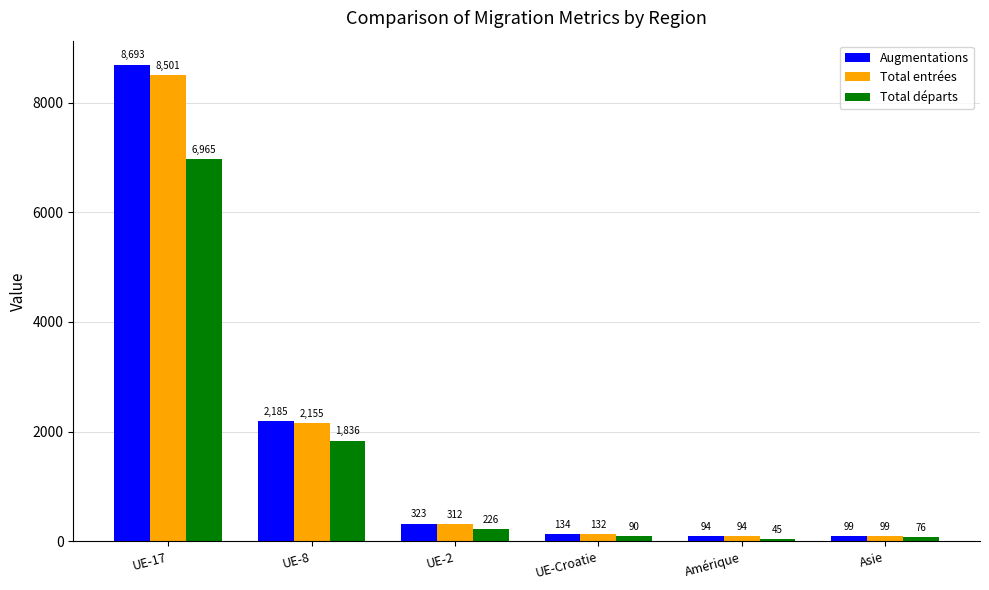

True or false: Total départs has a value of 45 at Amérique.

True